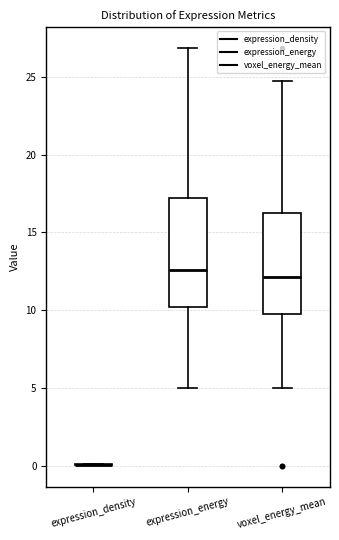

Where is the upper edge of the box for voxel_energy_mean on the y-axis? The values are not printed on the chart, so give them approximately, as read against the axis.

16.5